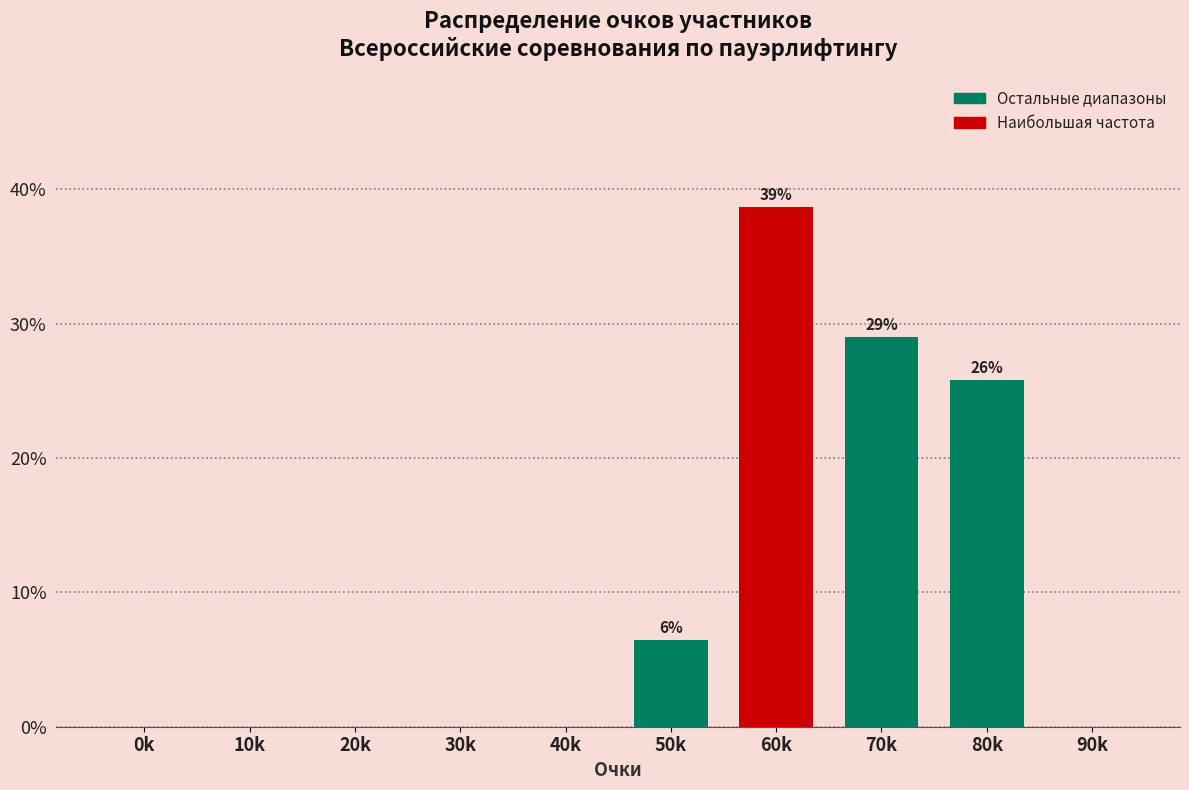

Reading right to left, extract all data points from this chart.

90k=0.0	80k=25.8	70k=29.0	60k=38.7	50k=6.5	40k=0.0	30k=0.0	20k=0.0	10k=0.0	0k=0.0